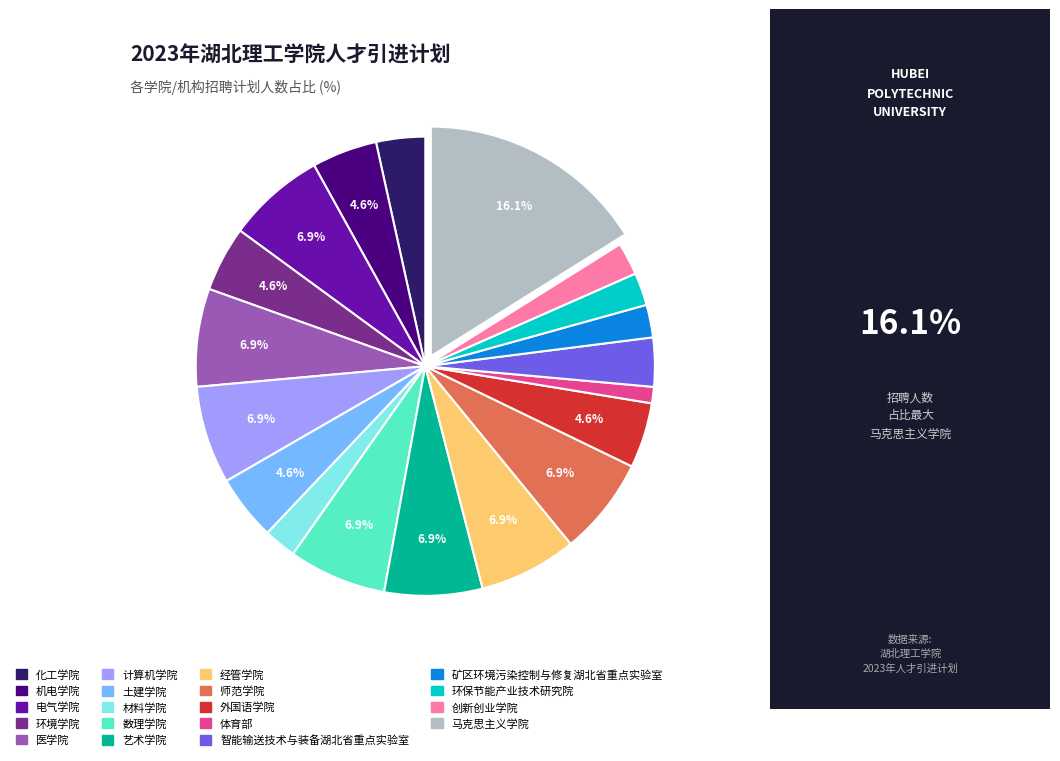

Is there any slice that represents more than half of the pie?

No